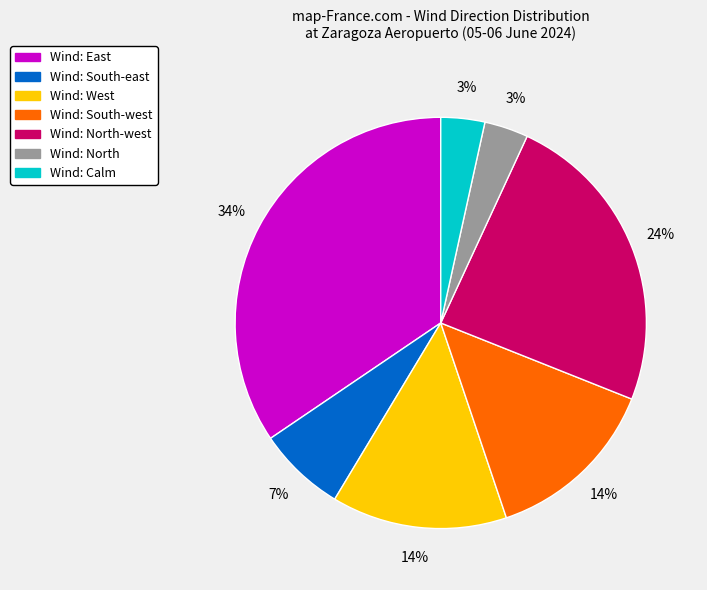

Is there any slice that represents more than half of the pie?

No